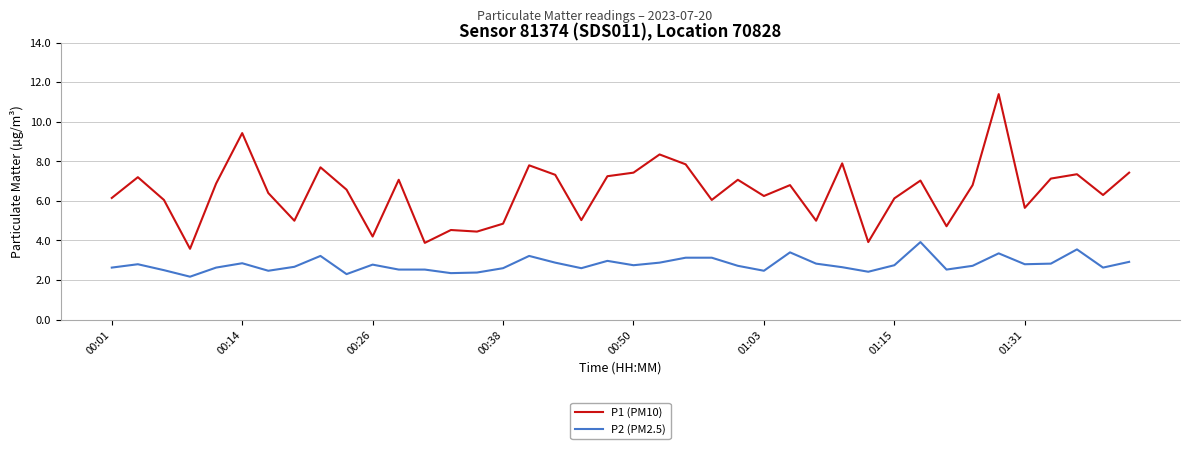

What is the minimum value shown in the chart?

2.2